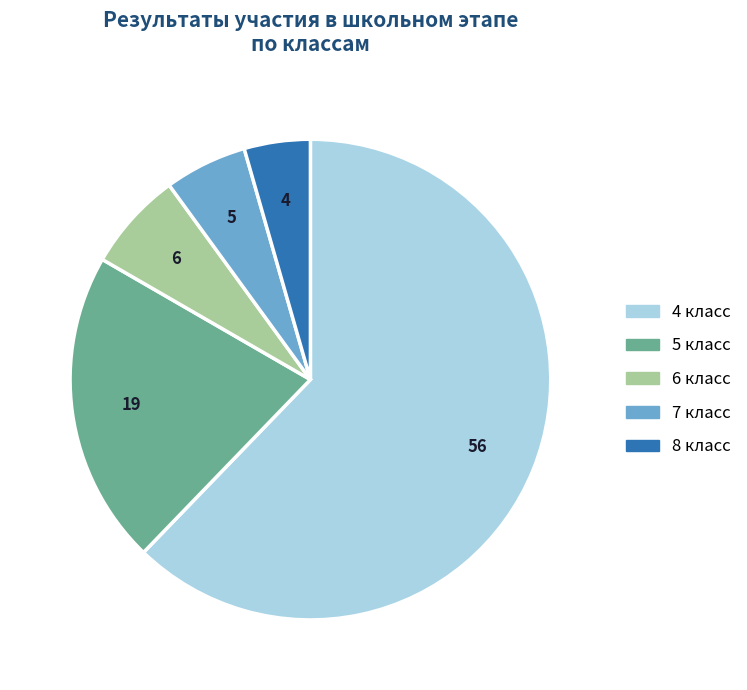

Does any single category account for the majority?

Yes